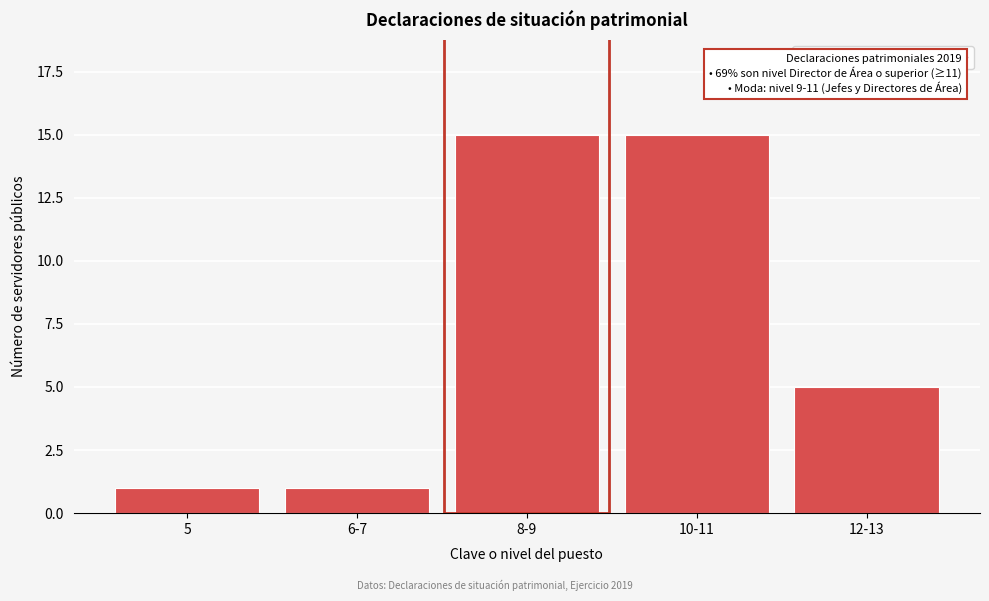

Reading right to left, what are all the values shown in this chart?

12-13=5	10-11=15	8-9=15	6-7=1	5=1